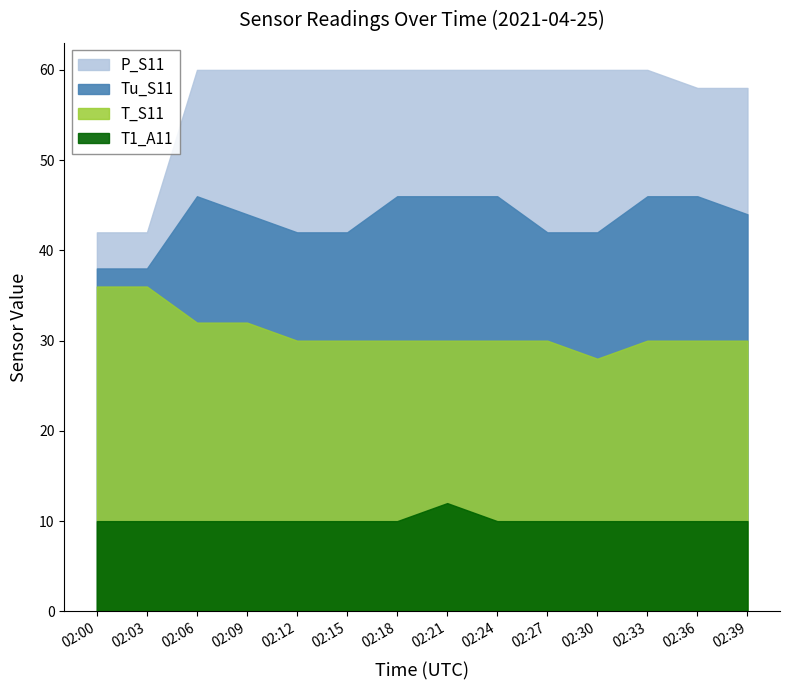

How many distinct data groups are displayed?

4